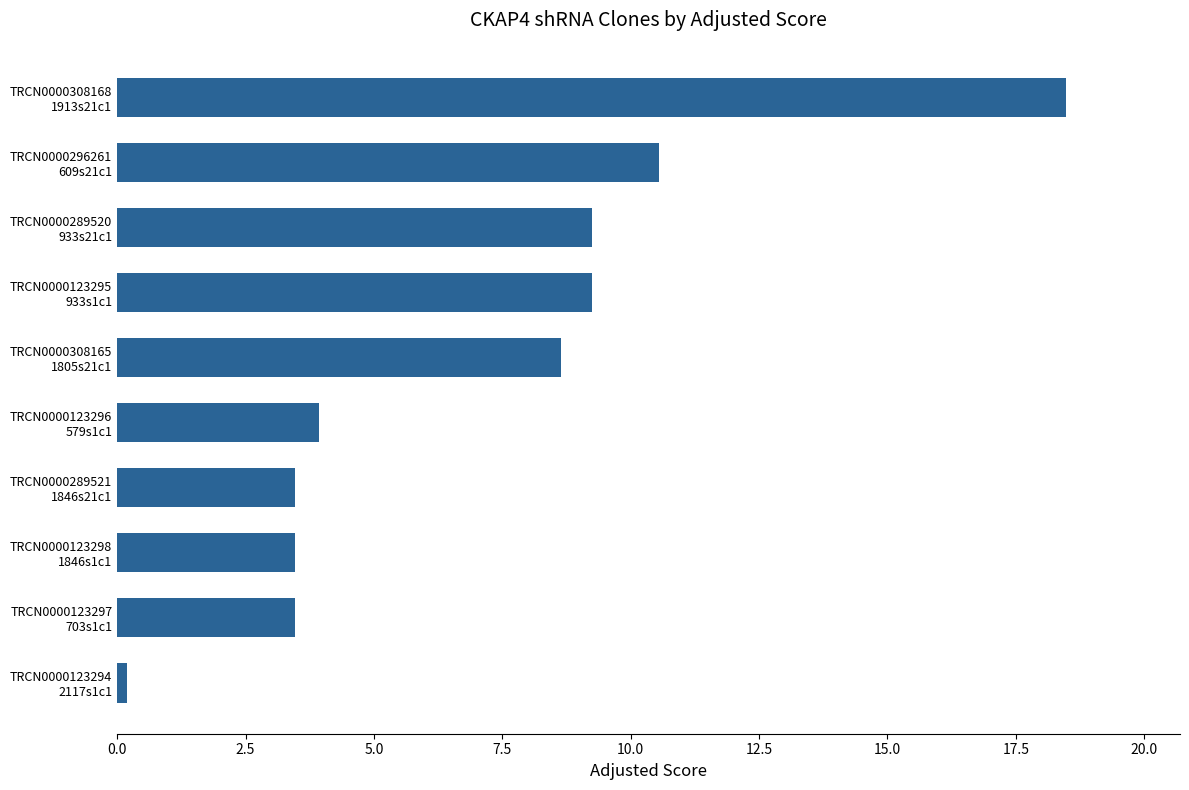

What is the greatest value displayed?

18.5